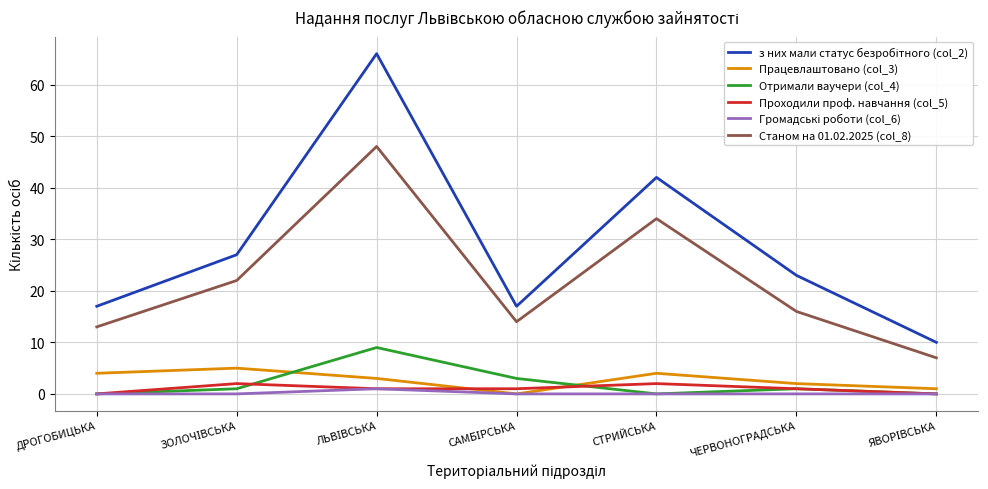

The value of Станом на 01.02.2025 (col_8) at ЧЕРВОНОГРАДСЬКА is 16. True or false?

True